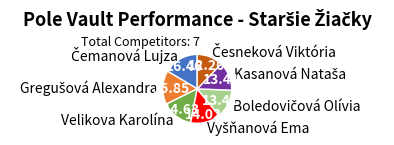

Is there any slice that represents more than half of the pie?

No